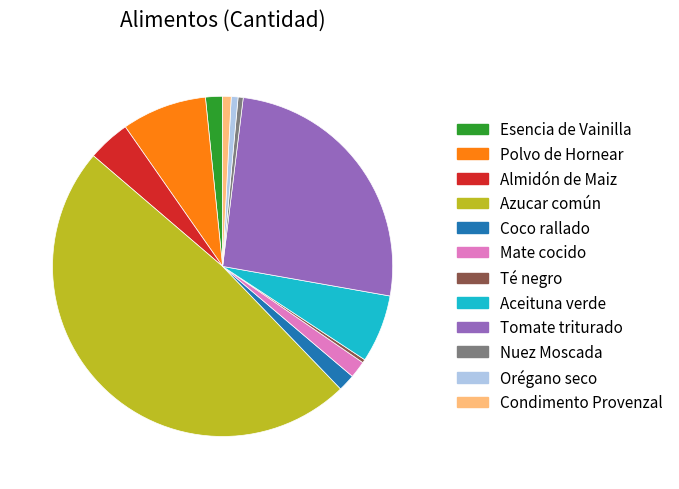

Count the number of slices in the pie.

12